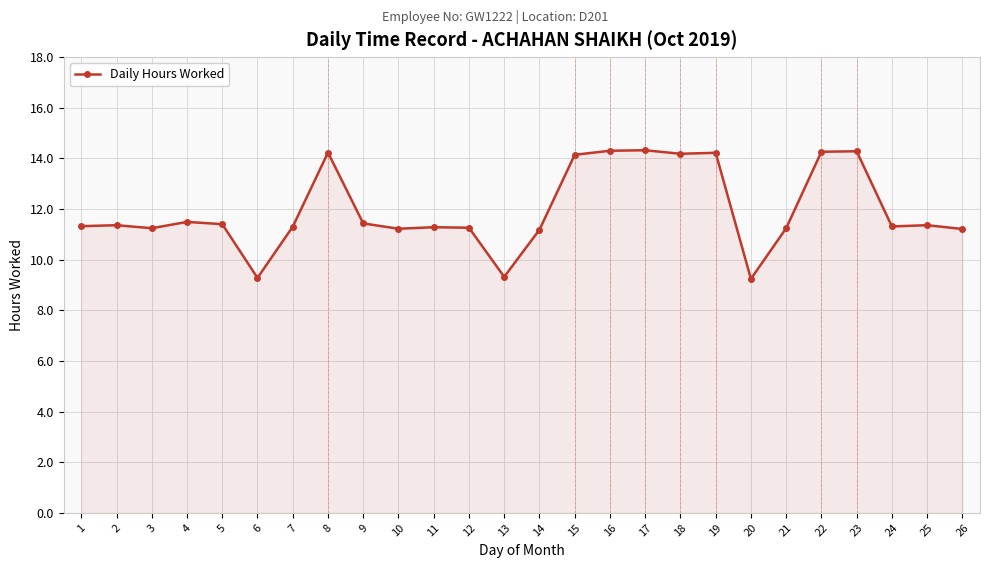

True or false: the data has more than 2 interior local peaks.

True